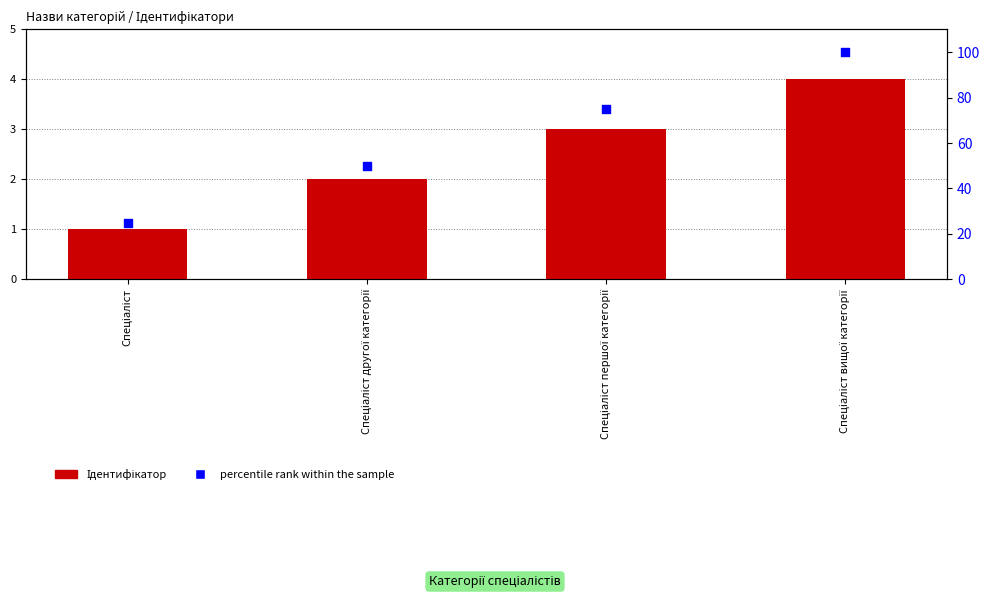

Which series has the largest total across all categories?

percentile rank within the sample